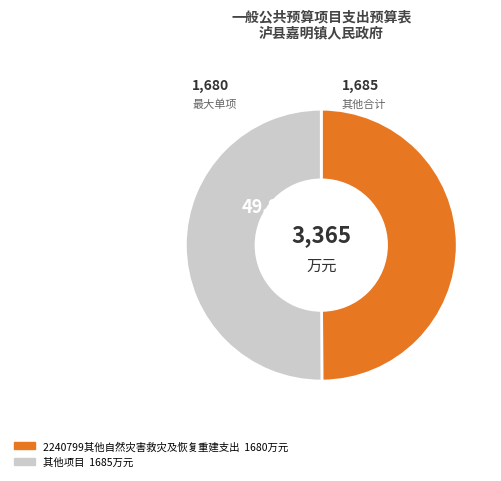

Is there any slice that represents more than half of the pie?

No